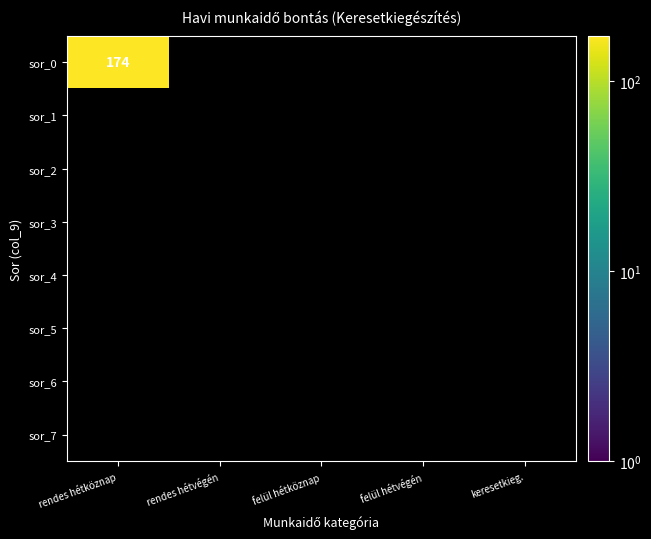

What is the greatest value displayed?

174